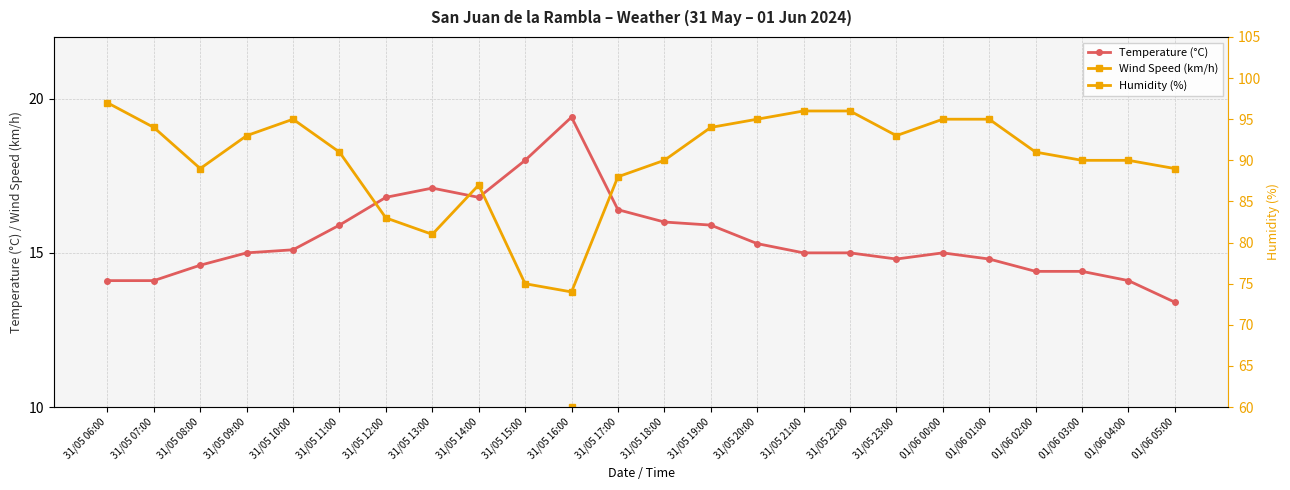

Which label corresponds to the smallest value in the chart?

31/05 08:00